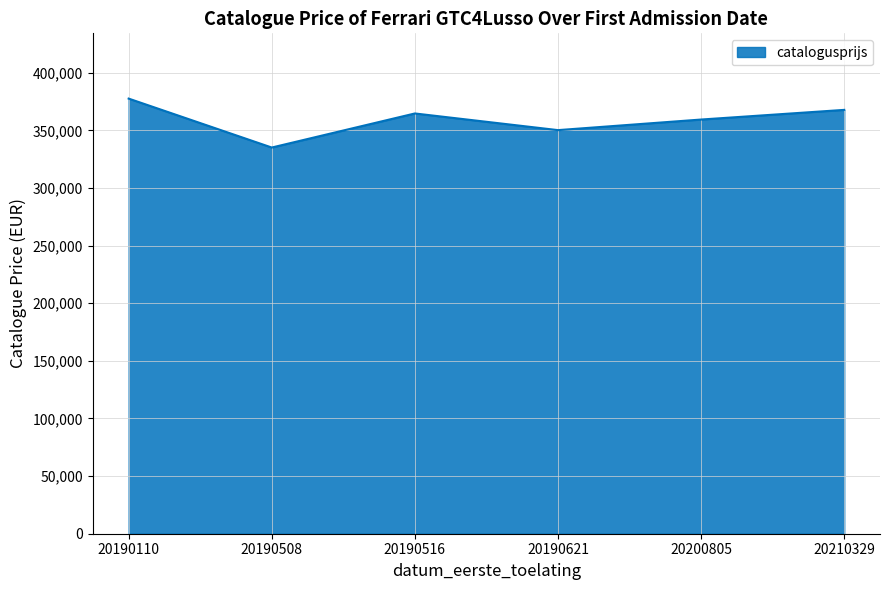

Which label corresponds to the largest value in the chart?

20190110